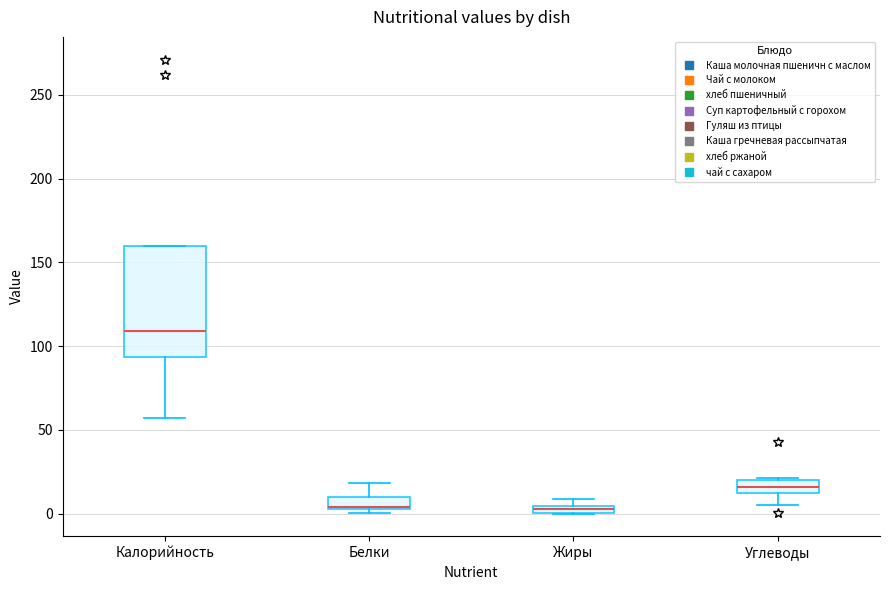

Where is the lower edge of the box for Жиры on the y-axis? The values are not printed on the chart, so give them approximately, as read against the axis.

0